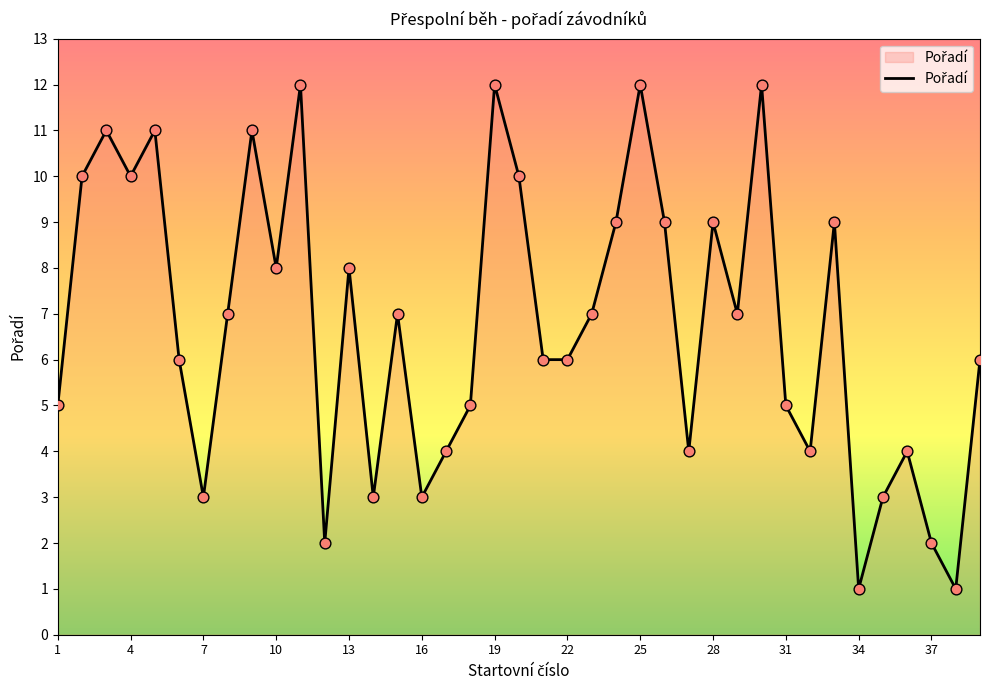

What is the difference between the maximum and minimum values?

11